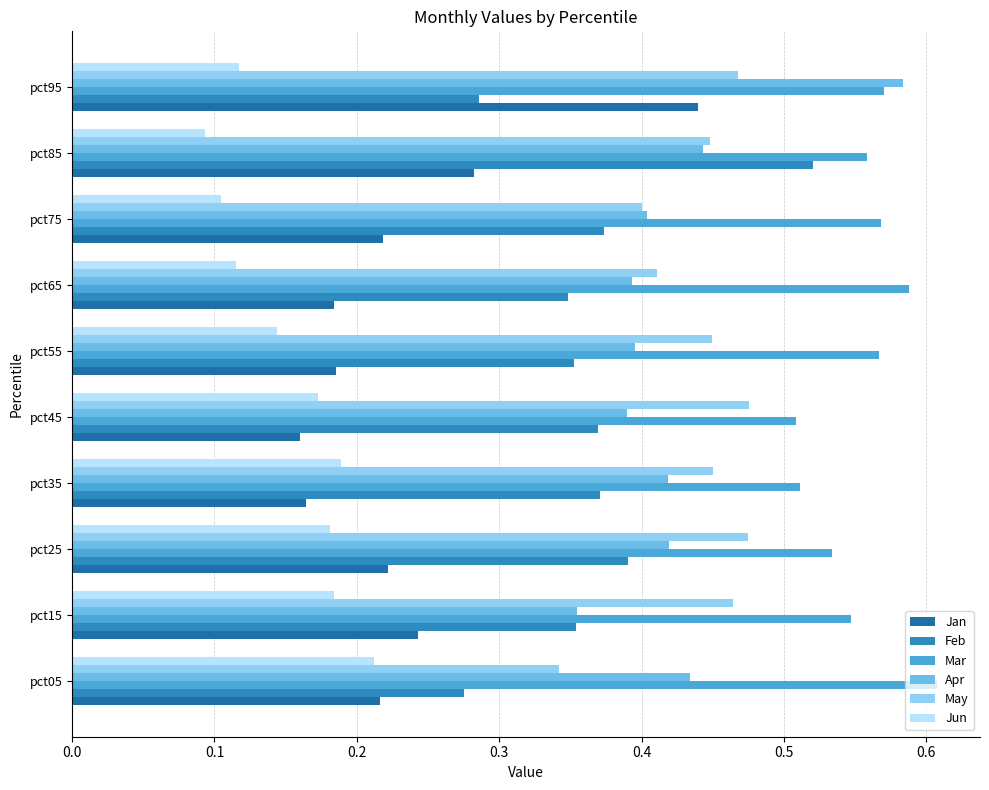

How many distinct data groups are displayed?

6